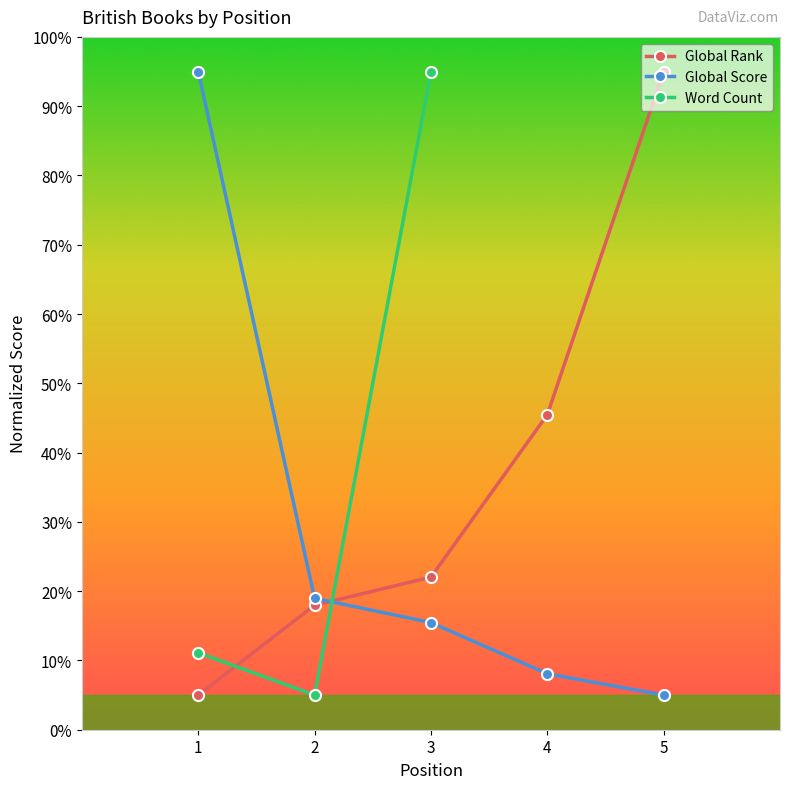

True or false: Word Count and Global Rank intersect in this chart.

True